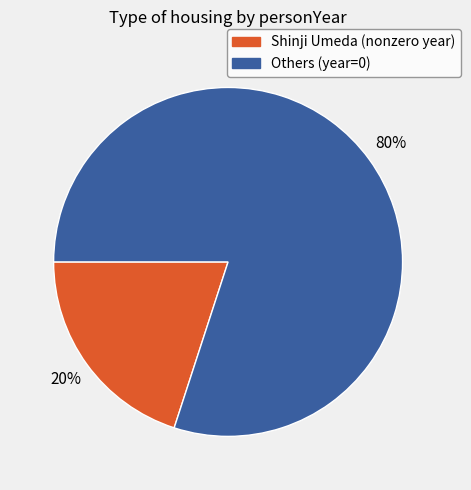

How many segments does this pie chart have?

2